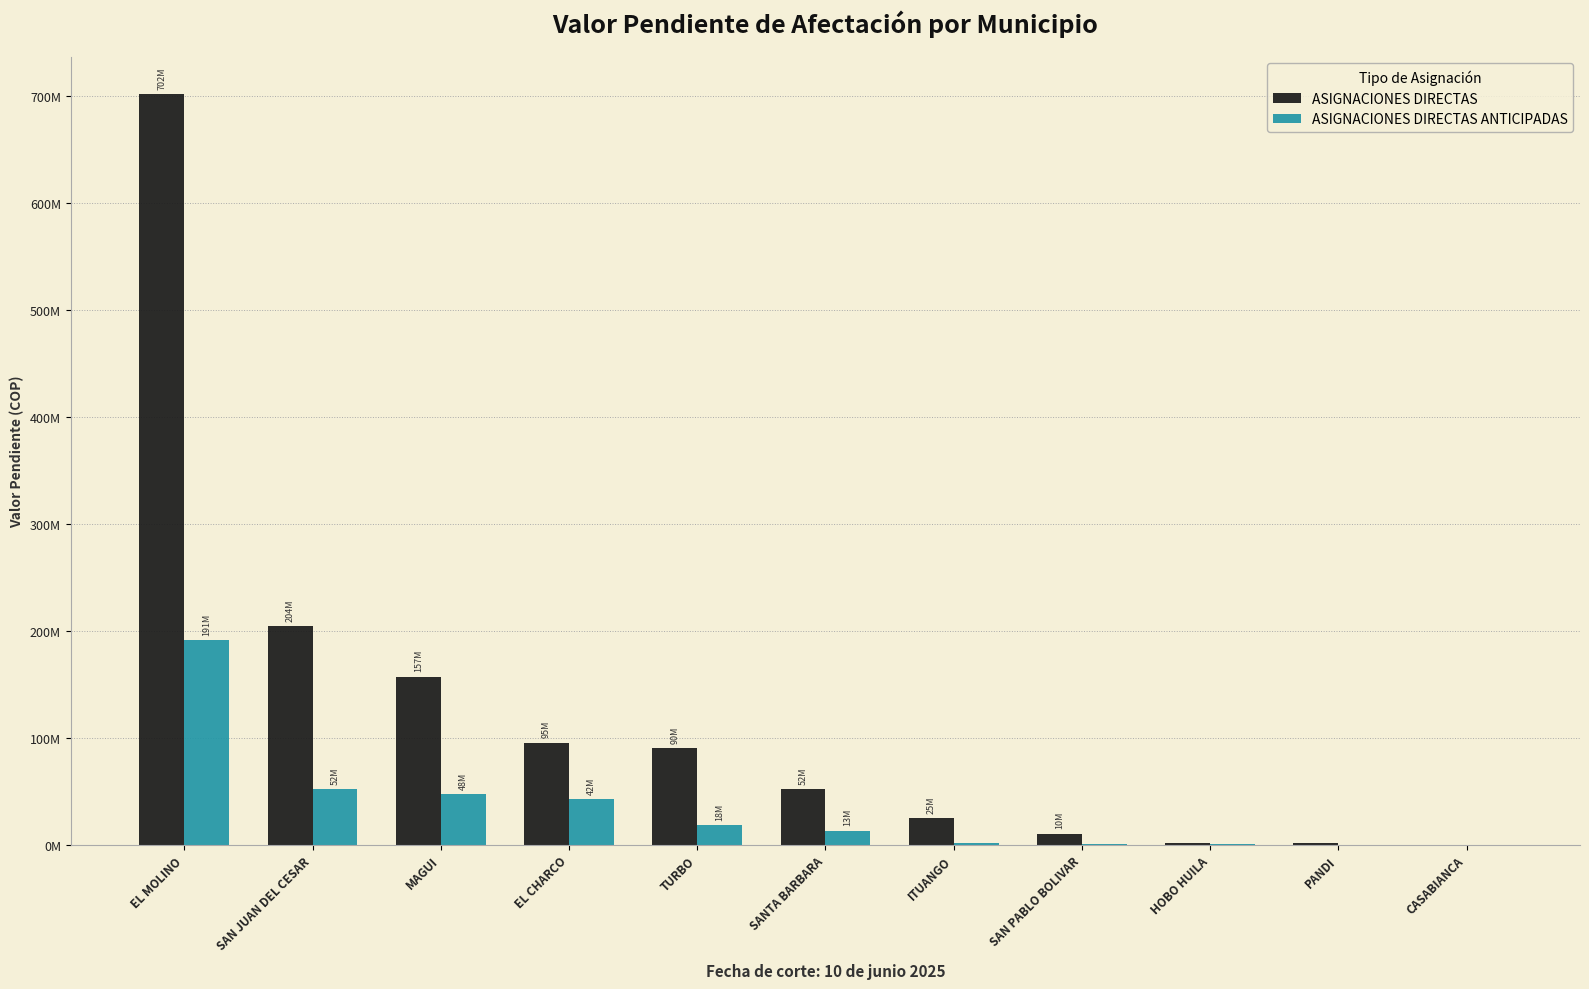

What is the difference between the highest and lowest values at MAGUI?

109391226.0